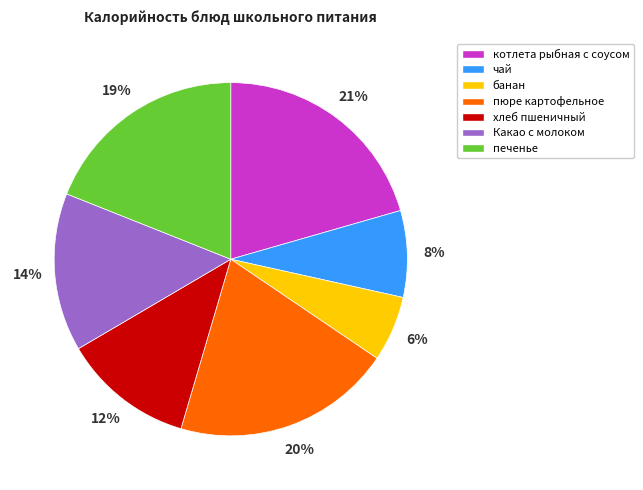

To the nearest percent, what portion does печенье represent?

19%